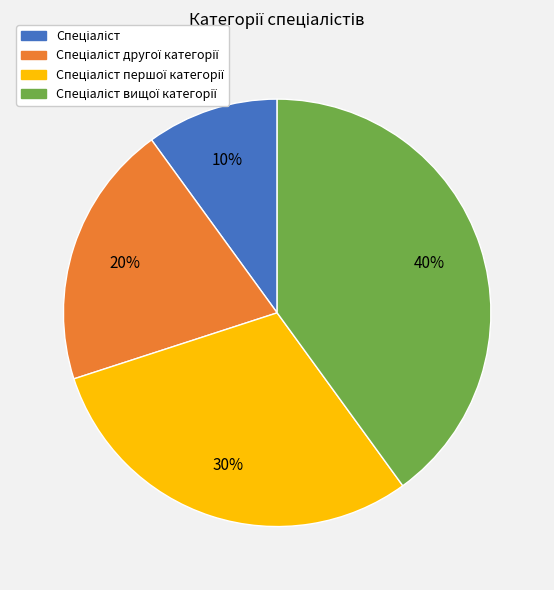

Is there any slice that represents more than half of the pie?

No